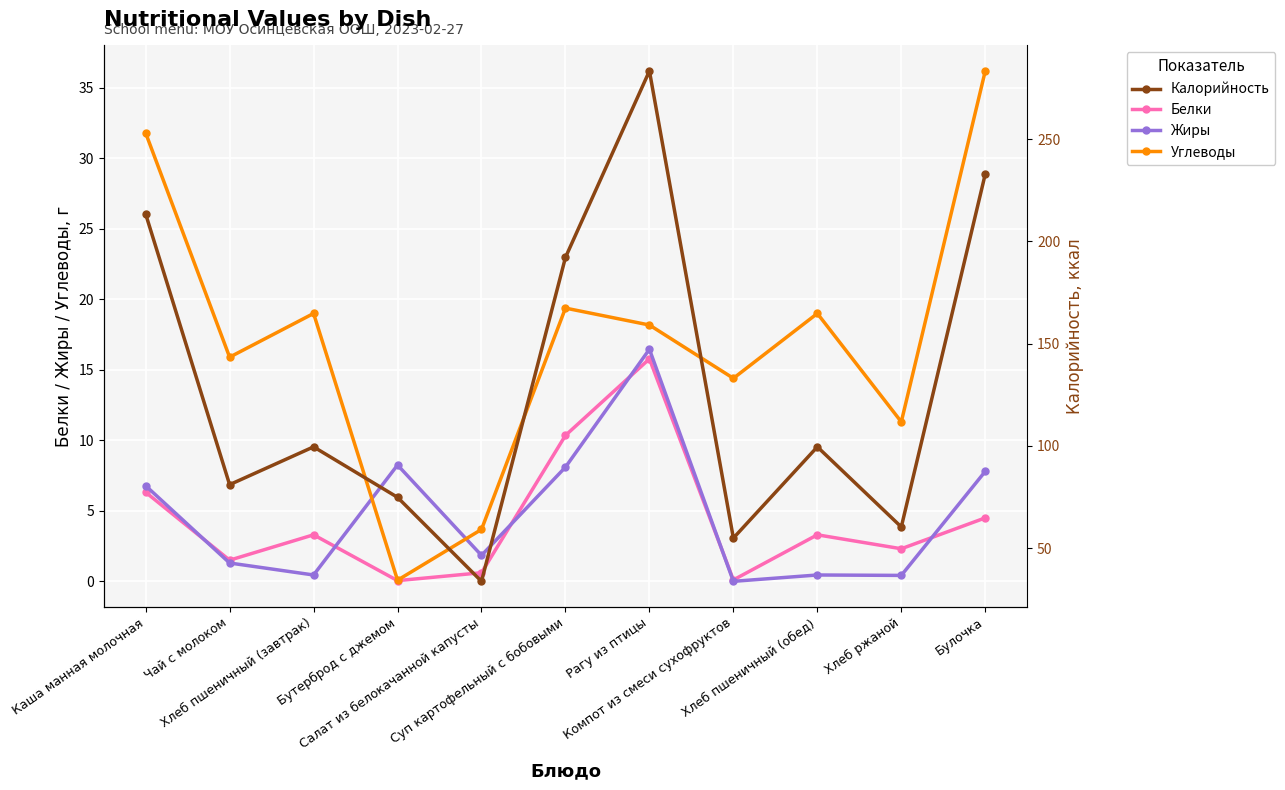

True or false: Белки and Жиры cross at least once.

True